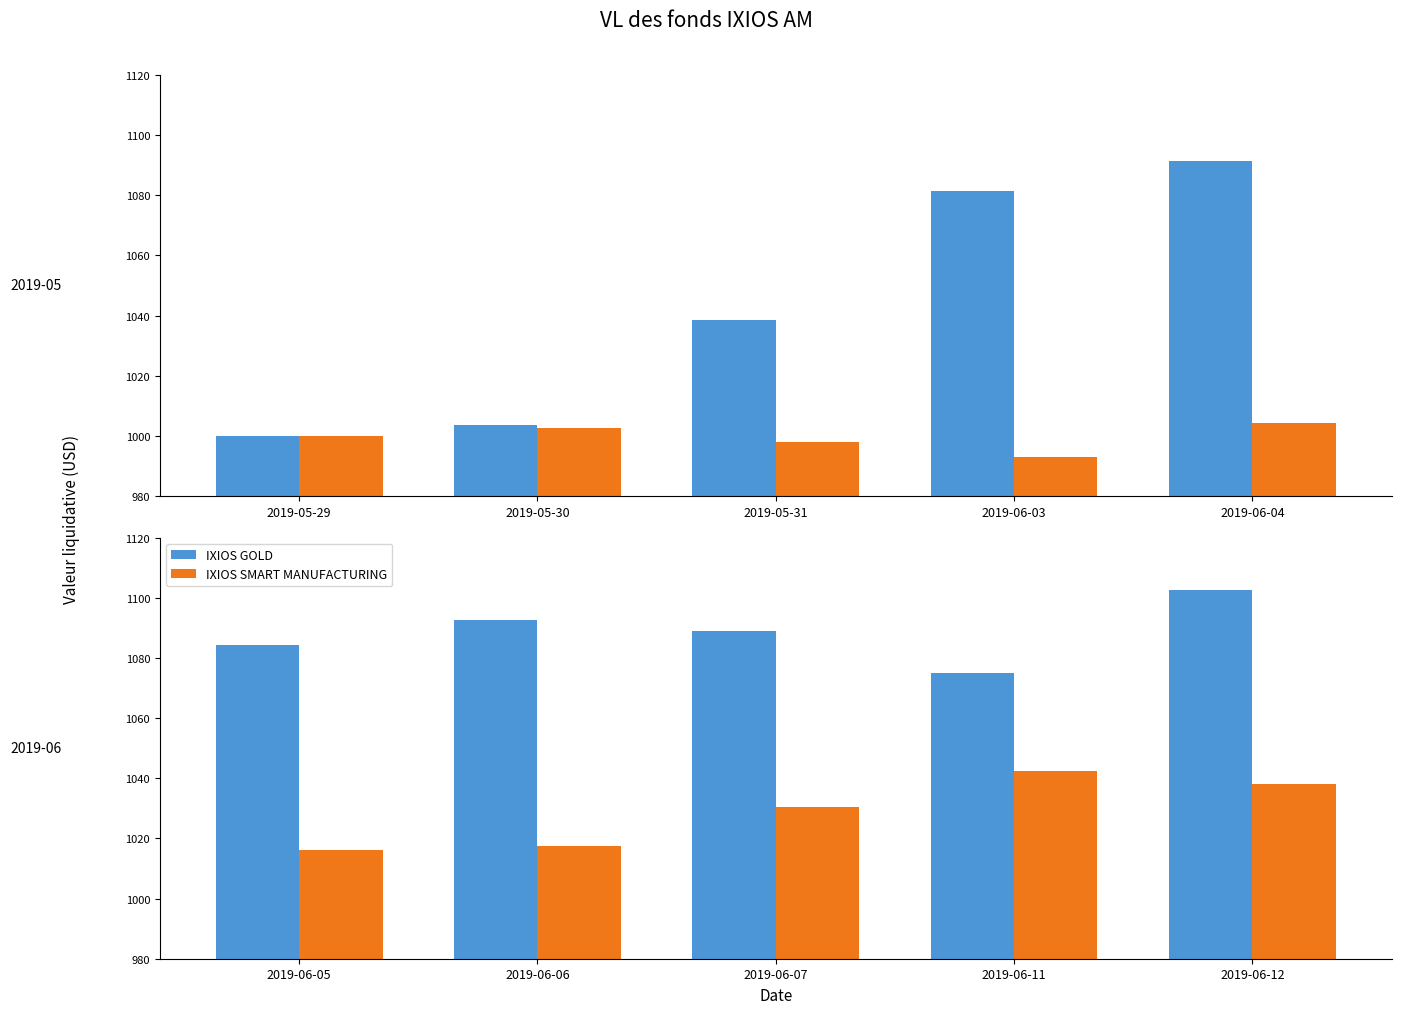

How many bars are there in each group?

2